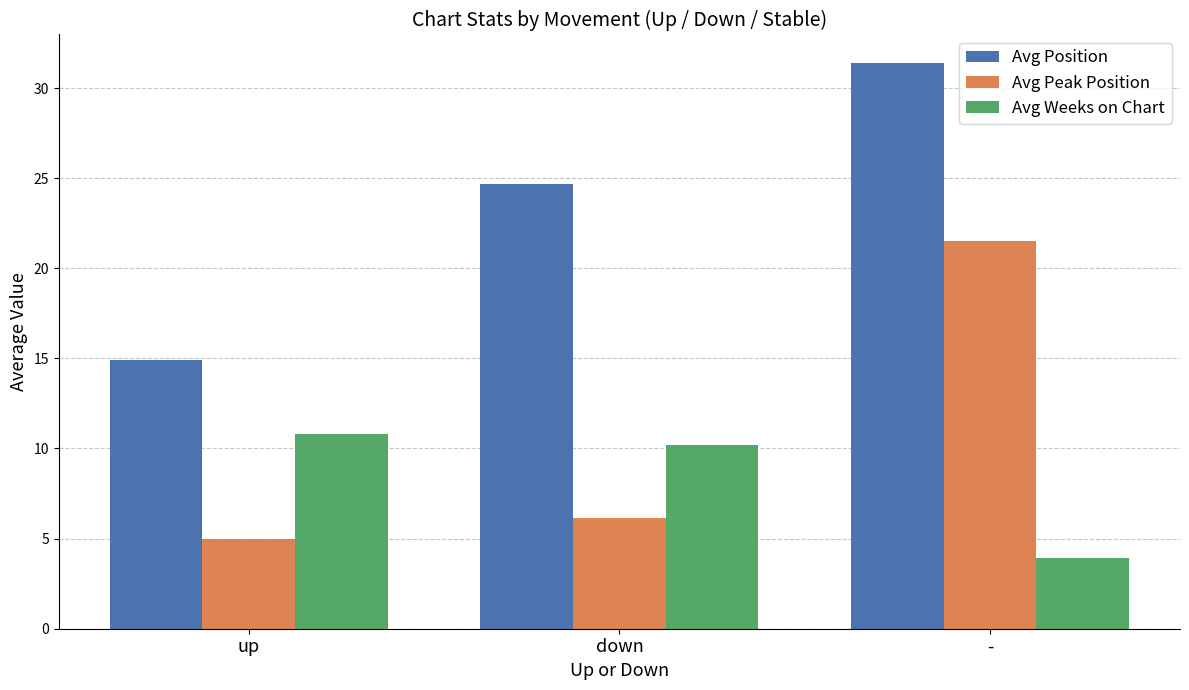

The Avg Position series shows 14.9 at up. True or false?

True